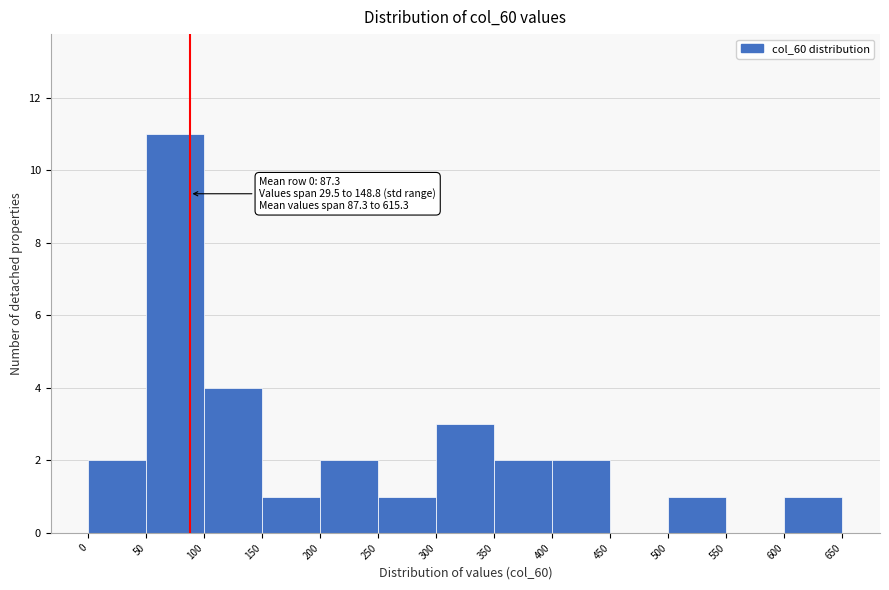

Which range on the x-axis has the tallest bar?

50 to 100